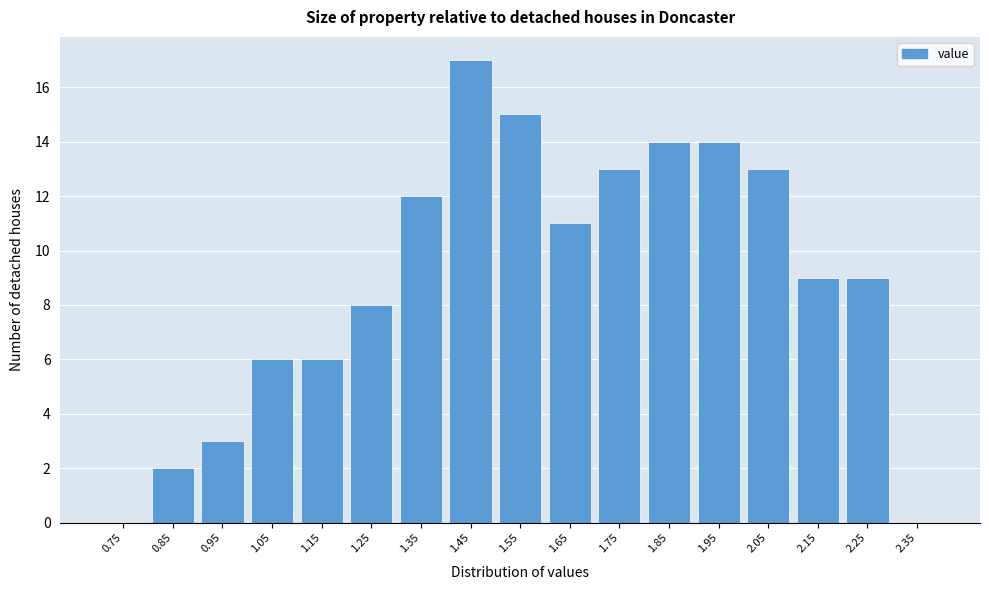

Reading left to right, list all the values displayed in this chart.

0.75=0	0.85=2	0.95=3	1.05=6	1.15=6	1.25=8	1.35=12	1.45=17	1.55=15	1.65=11	1.75=13	1.85=14	1.95=14	2.05=13	2.15=9	2.25=9	2.35=0